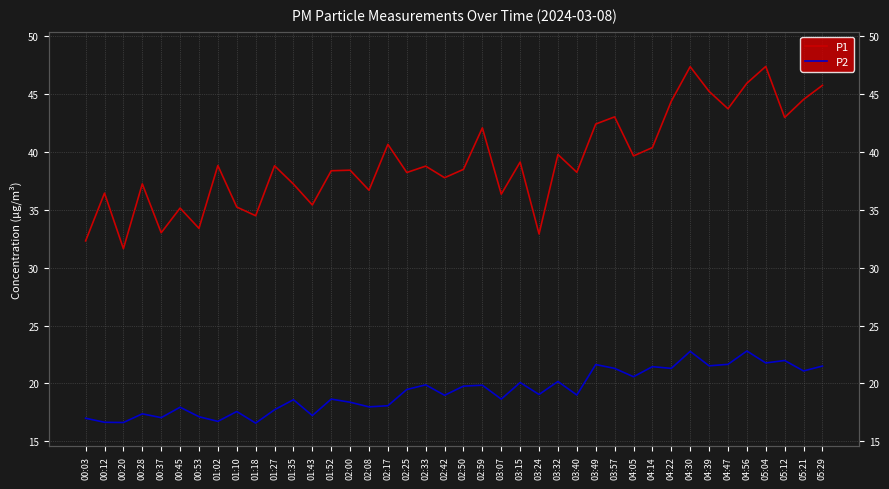

At which category is the sum across all series the highest?

04:30